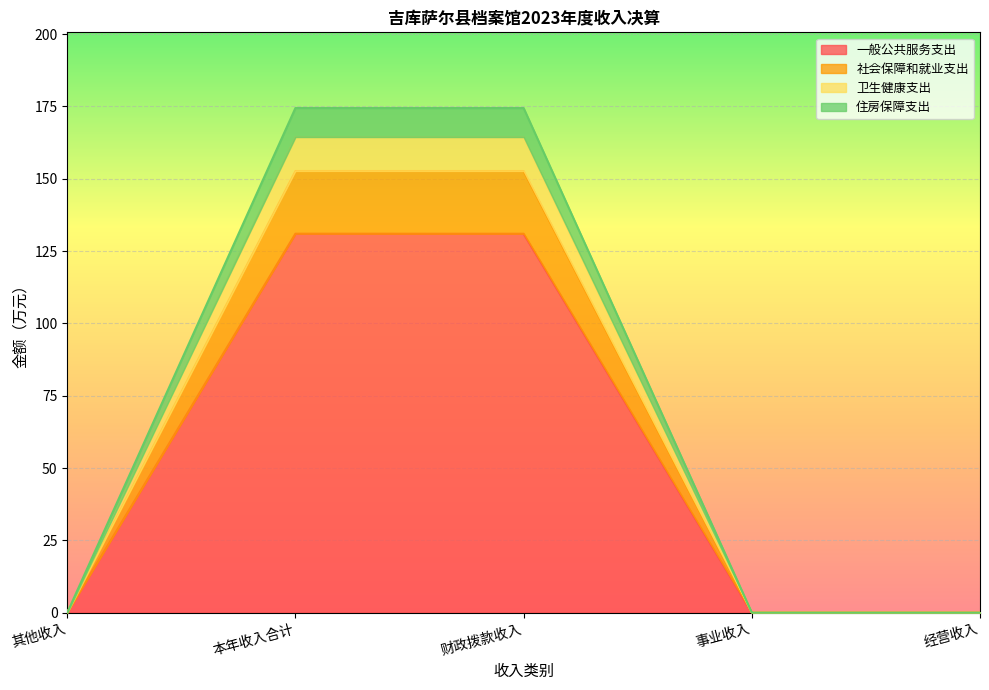

What is the label of the 2nd point from the right?

事业收入